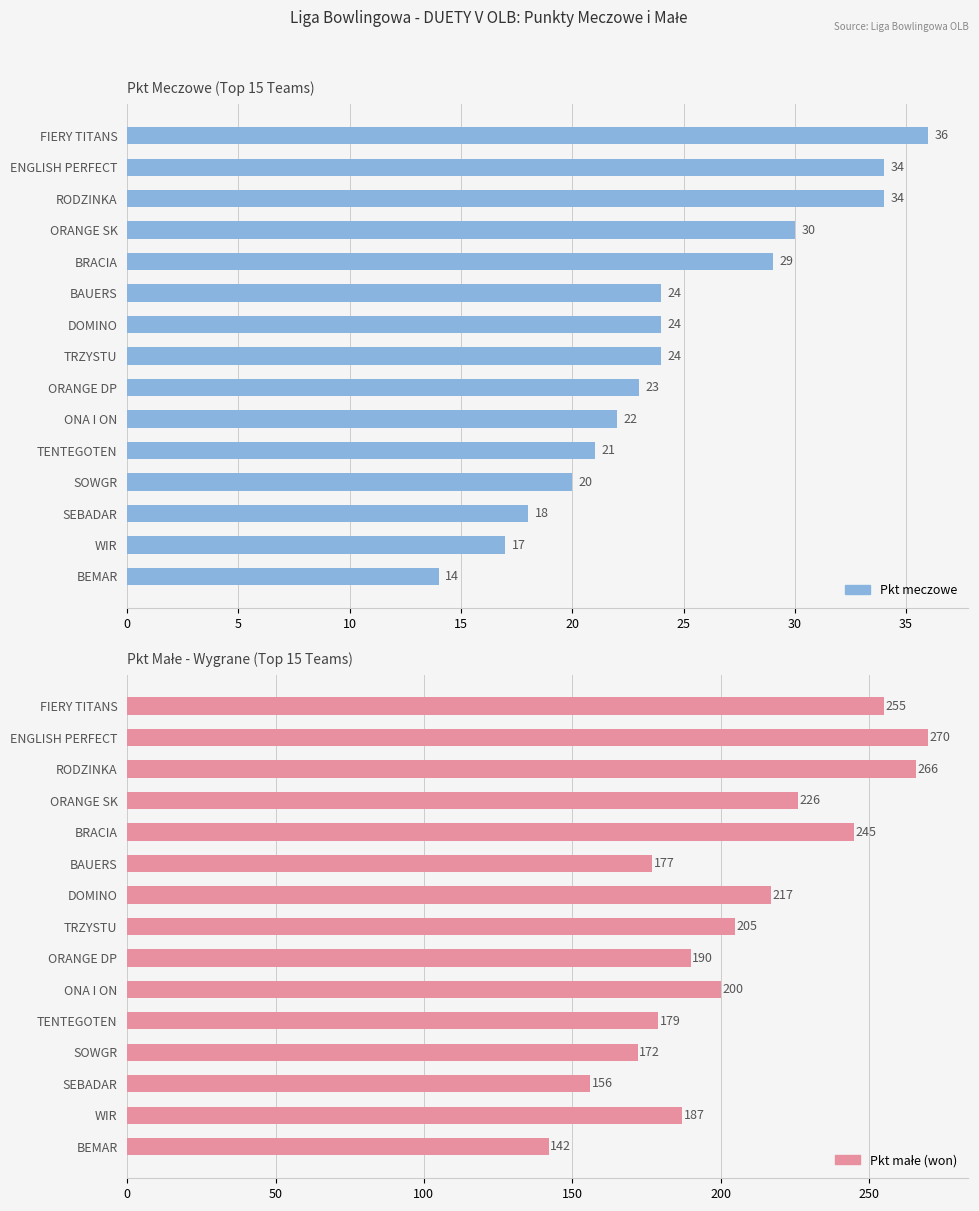

Count the number of categories in the chart.

15